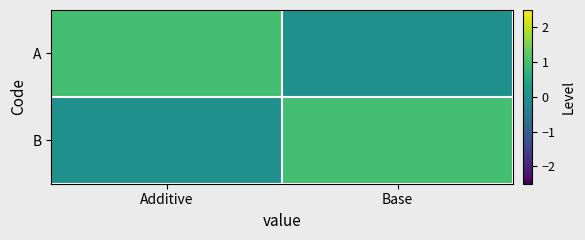

Between Additive and Base, which series saw the biggest shift?

A